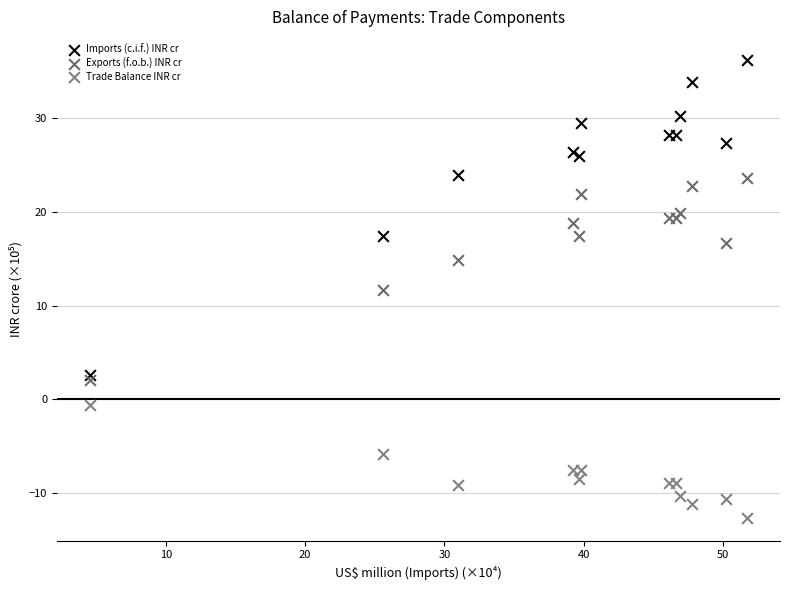

Which series contains the highest Y value?

Imports (c.i.f.) INR cr